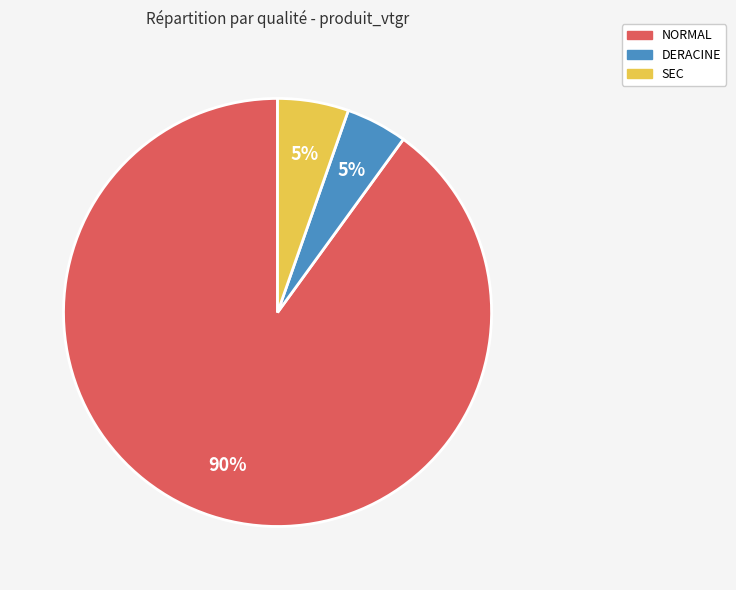

Between NORMAL and SEC, which is larger?

NORMAL